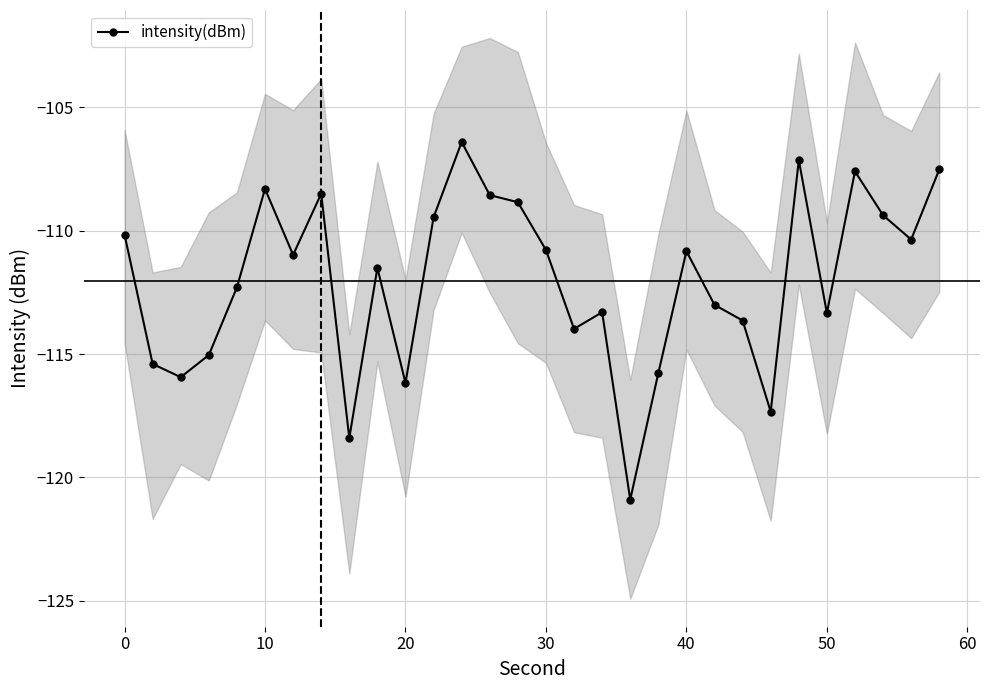

How many lines are shown in the chart?

1